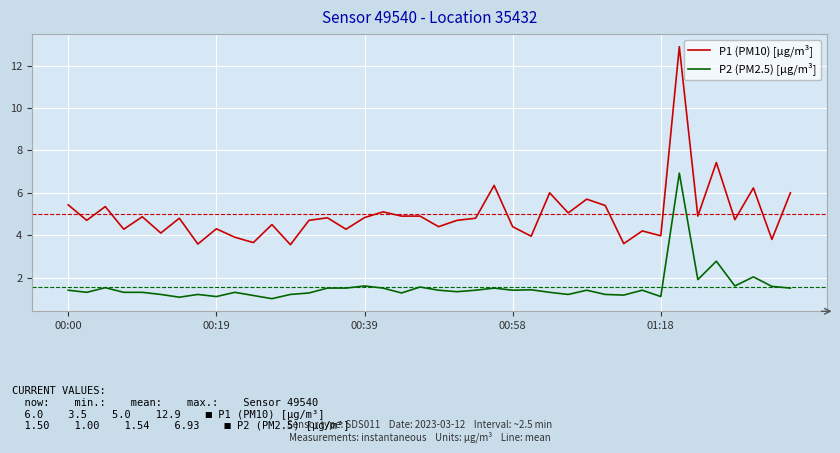

What is the difference between the maximum and minimum values in the P2 (PM2.5) [µg/m³] series?

5.9